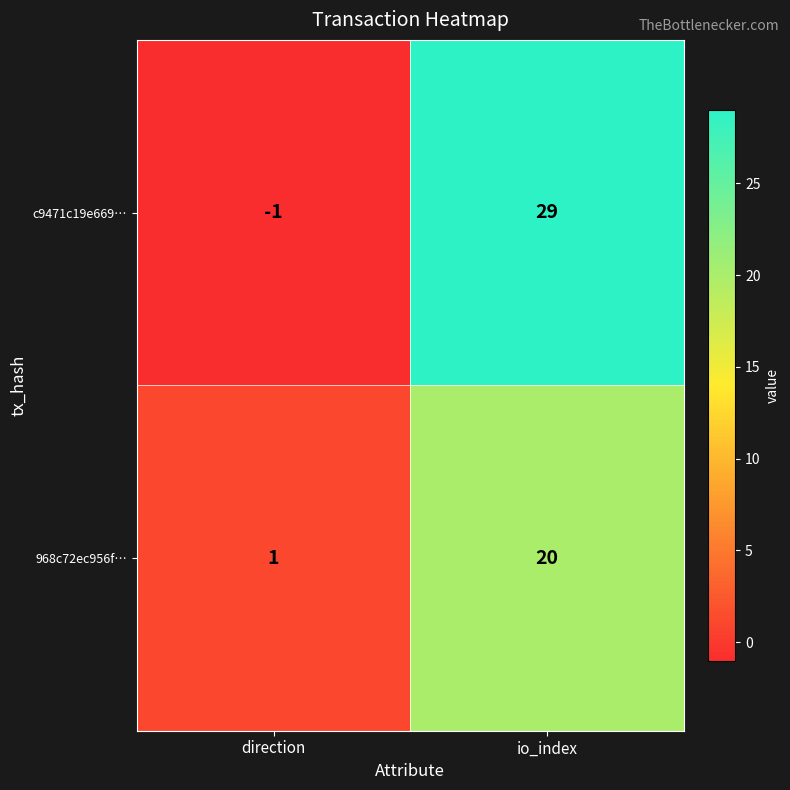

Reading right to left, list all the values displayed in this chart.

c9471c19e669…: io_index=29	direction=-1
968c72ec956f…: io_index=20	direction=1